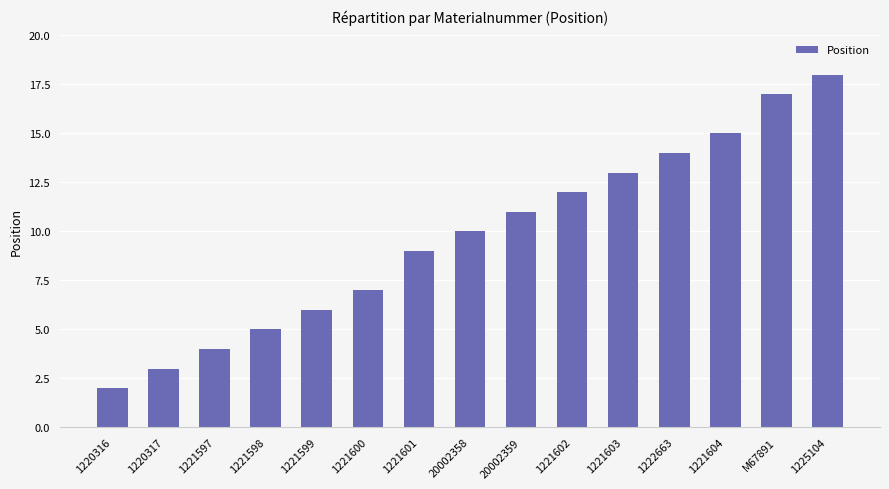

Read the value at 1221599.

6